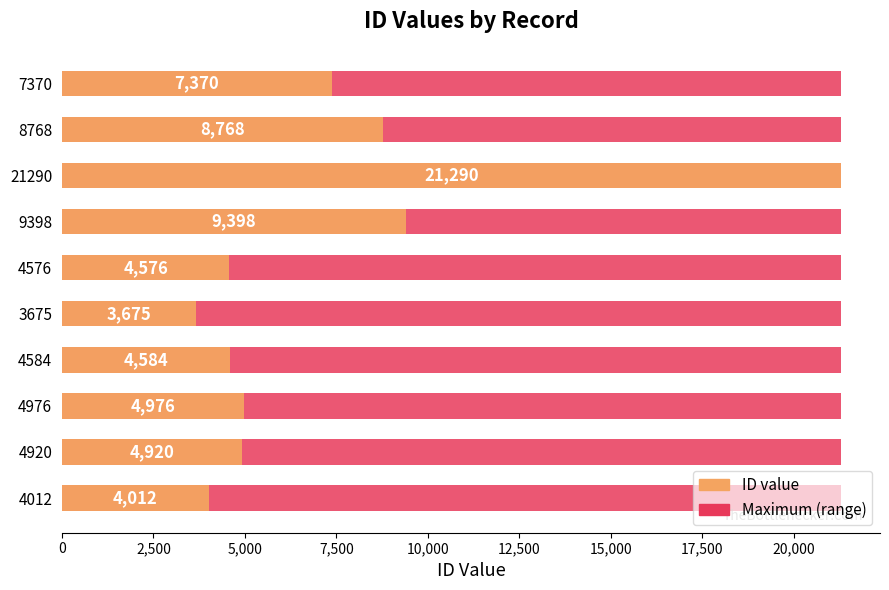

The value of Maximum (range) at 22,500 is 0.2. True or false?

False